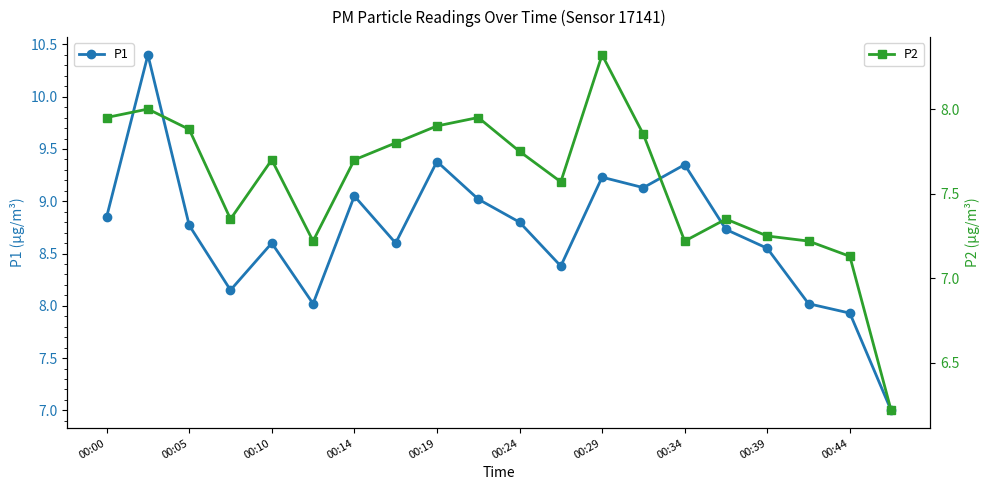

Rank the series by their maximum value, from lowest to highest.

P2, P1